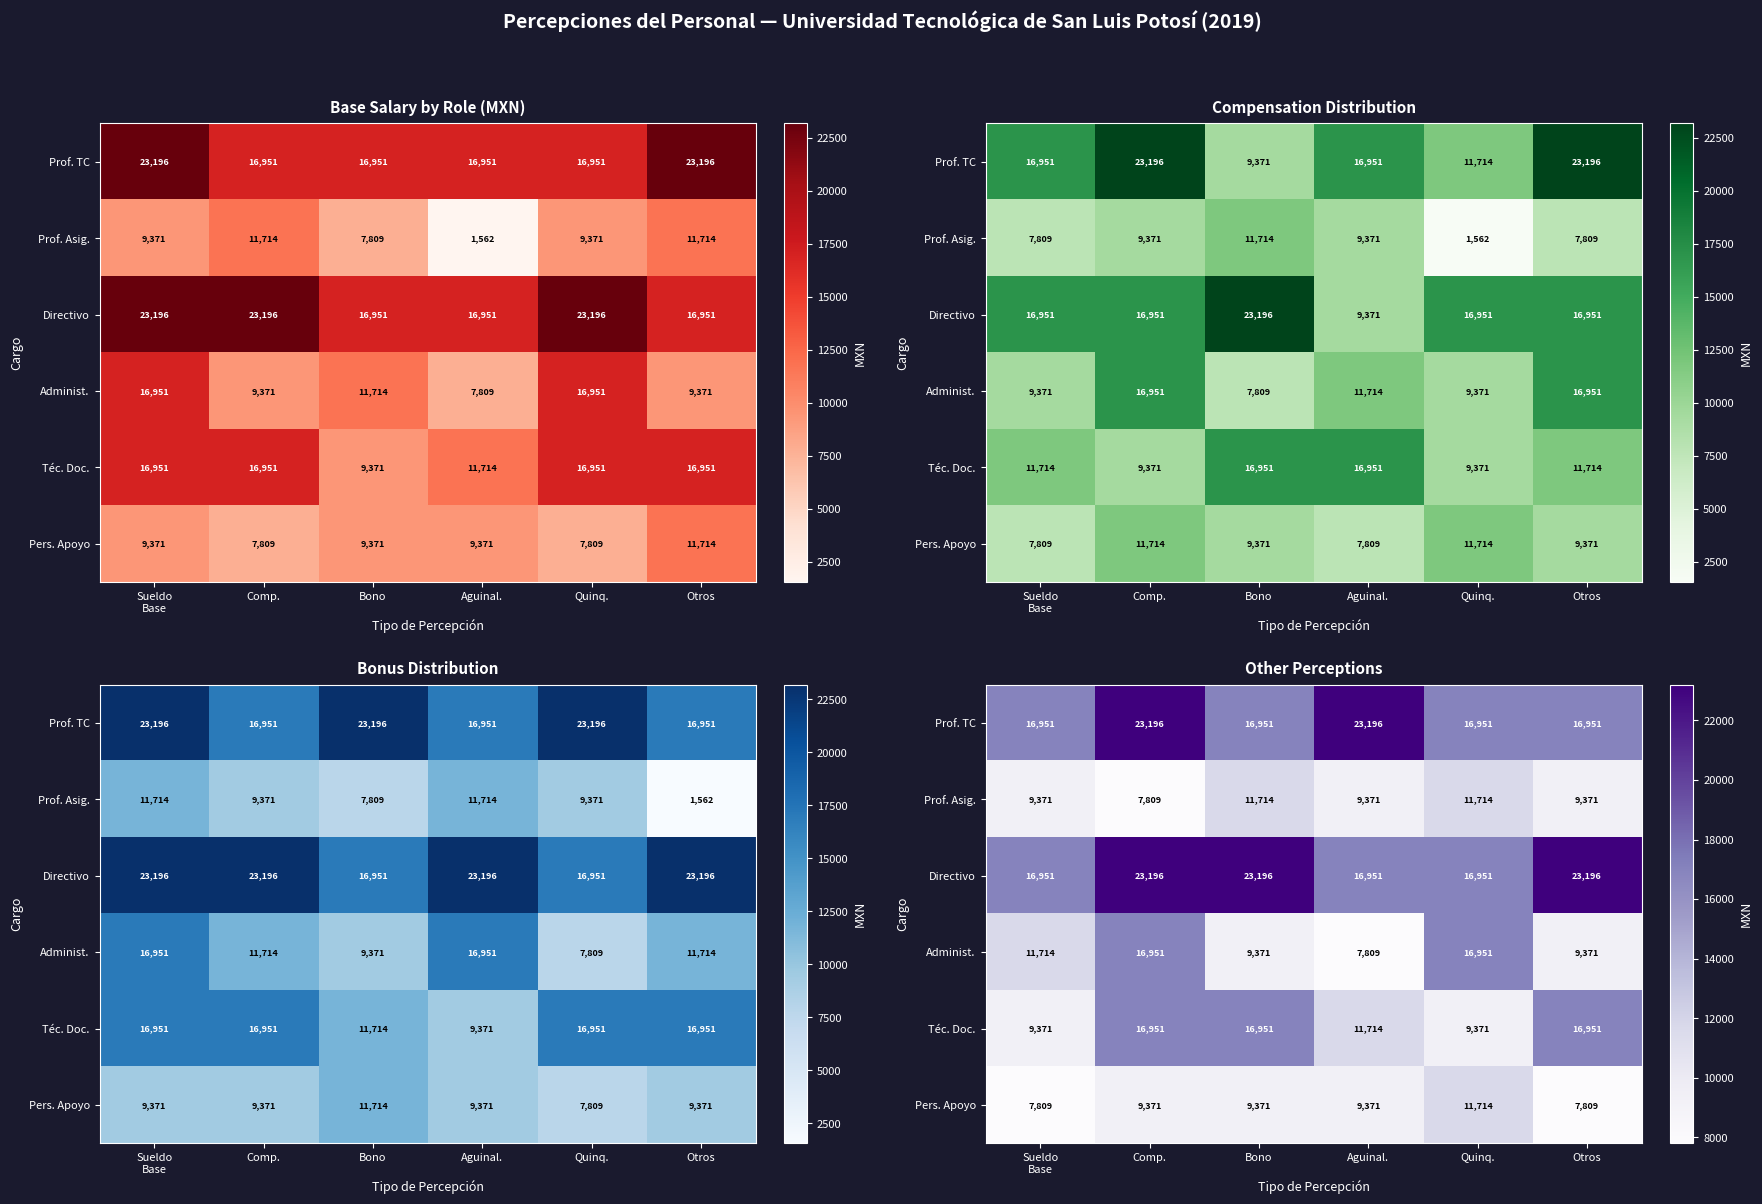

At which label is row_0 closest to 20073?

Sueldo
Base